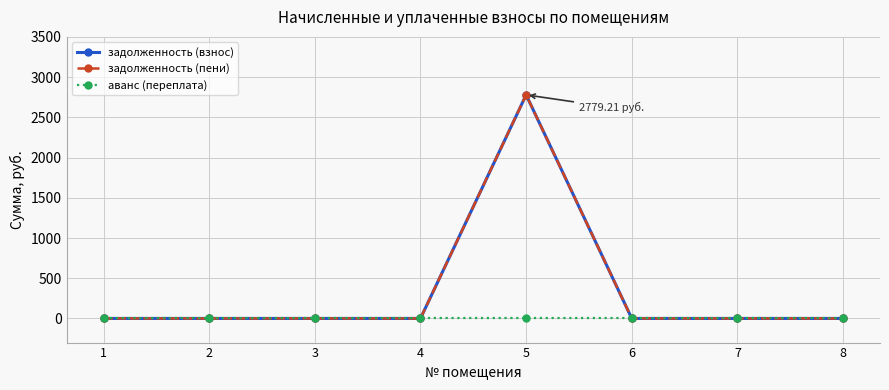

Is this an area chart (filled region under the line)?

No